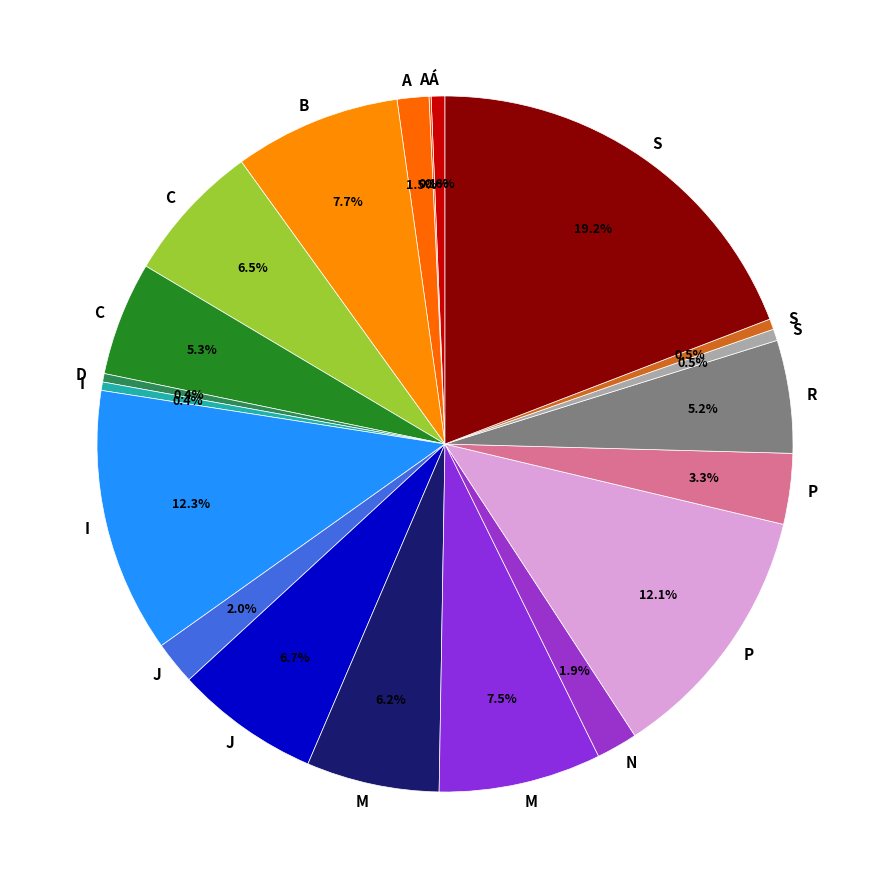

Does any single category account for the majority?

No